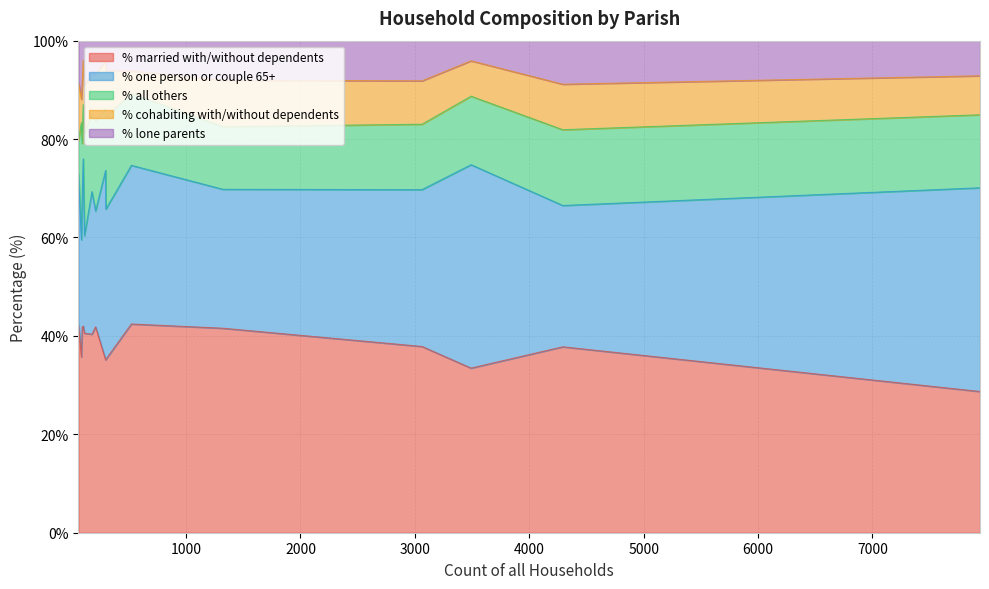

Is the value of % lone parents at Corfe Mullen greater than the value of % cohabiting with/without dependents at St. Leonards and St. Ives?

Yes